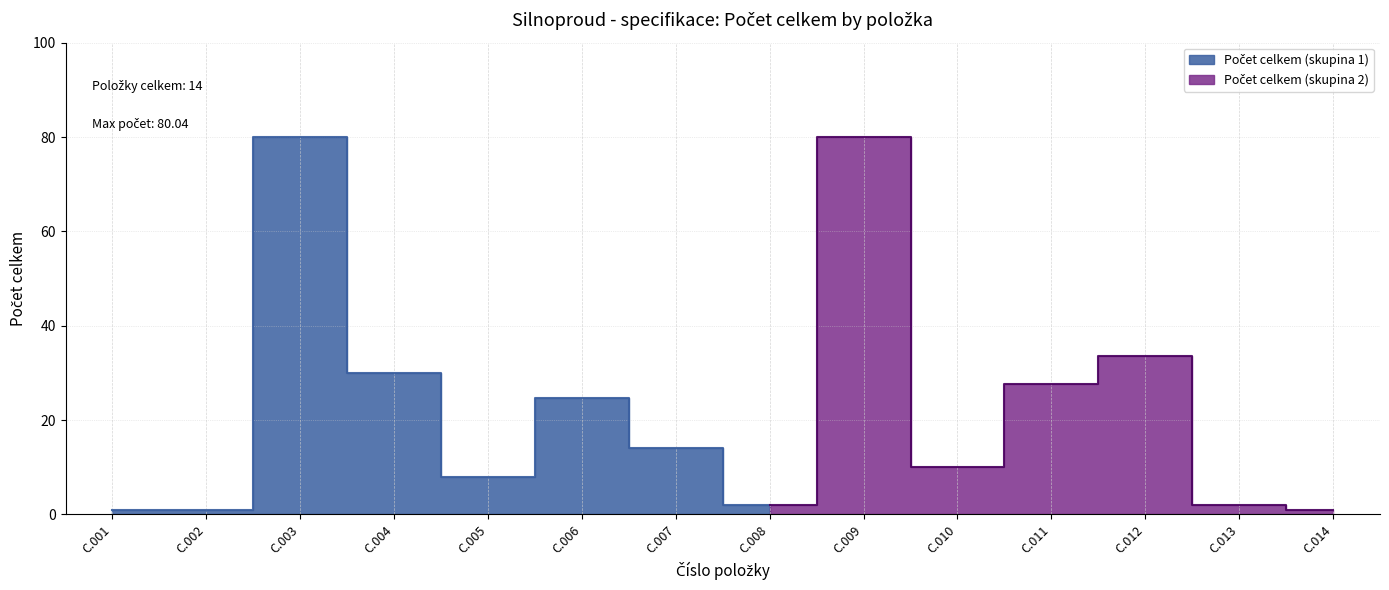

What is the difference between the maximum and minimum values?

79.0